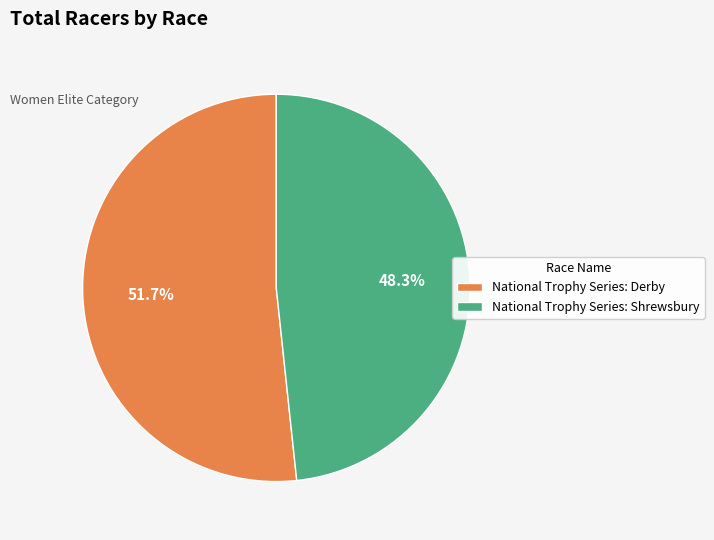

What is the majority slice?

National Trophy Series: Derby